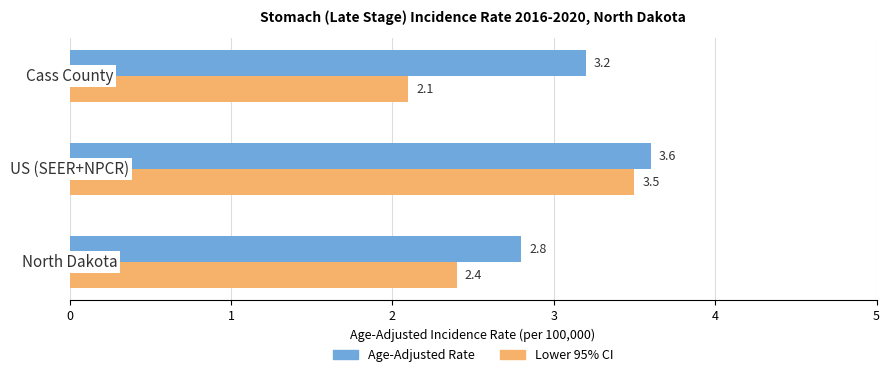

What is the maximum value for Lower 95% CI?

3.5